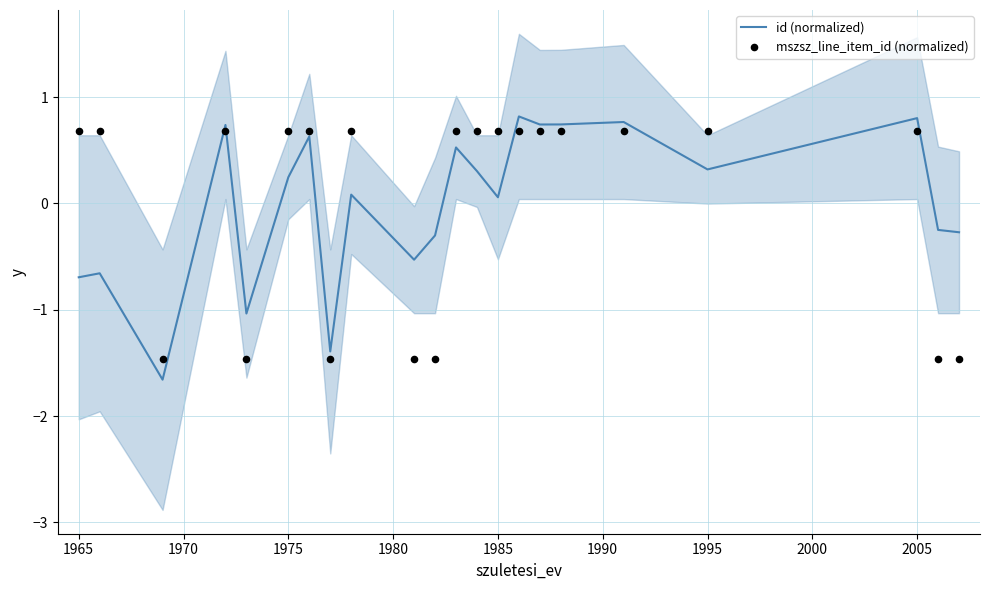

Which series has the widest spread of Y values?

id (normalized)